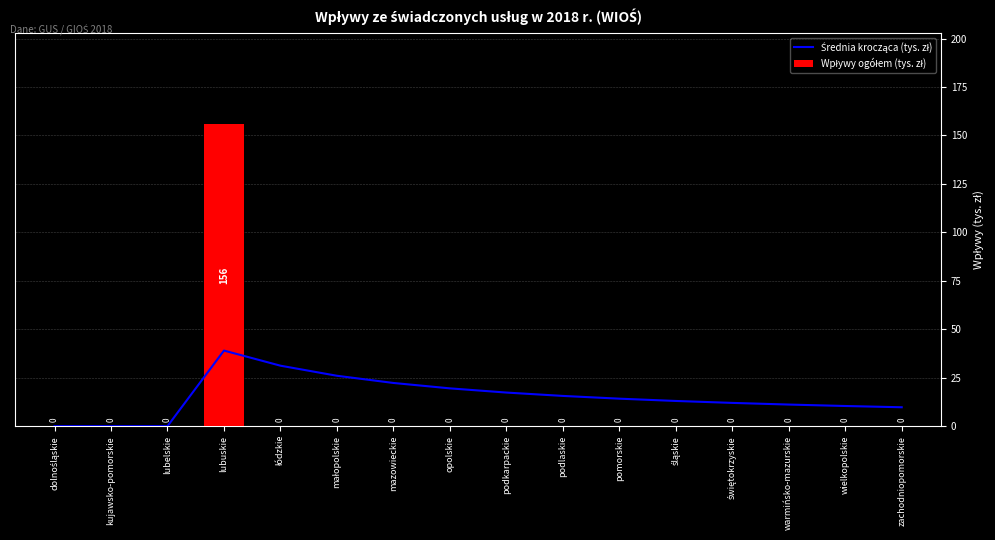

Reading left to right, transcribe all the data shown in this chart.

Średnia krocząca (tys. zł): 0.0	0.0	0.0	39.0	31.2	26.0	22.3	19.5	17.3	15.6	14.2	13.0	12.0	11.1	10.4	9.8
Wpływy ogółem (tys. zł): 0.0	0.0	0.0	156.0	0.0	0.0	0.0	0.0	0.0	0.0	0.0	0.0	0.0	0.0	0.0	0.0